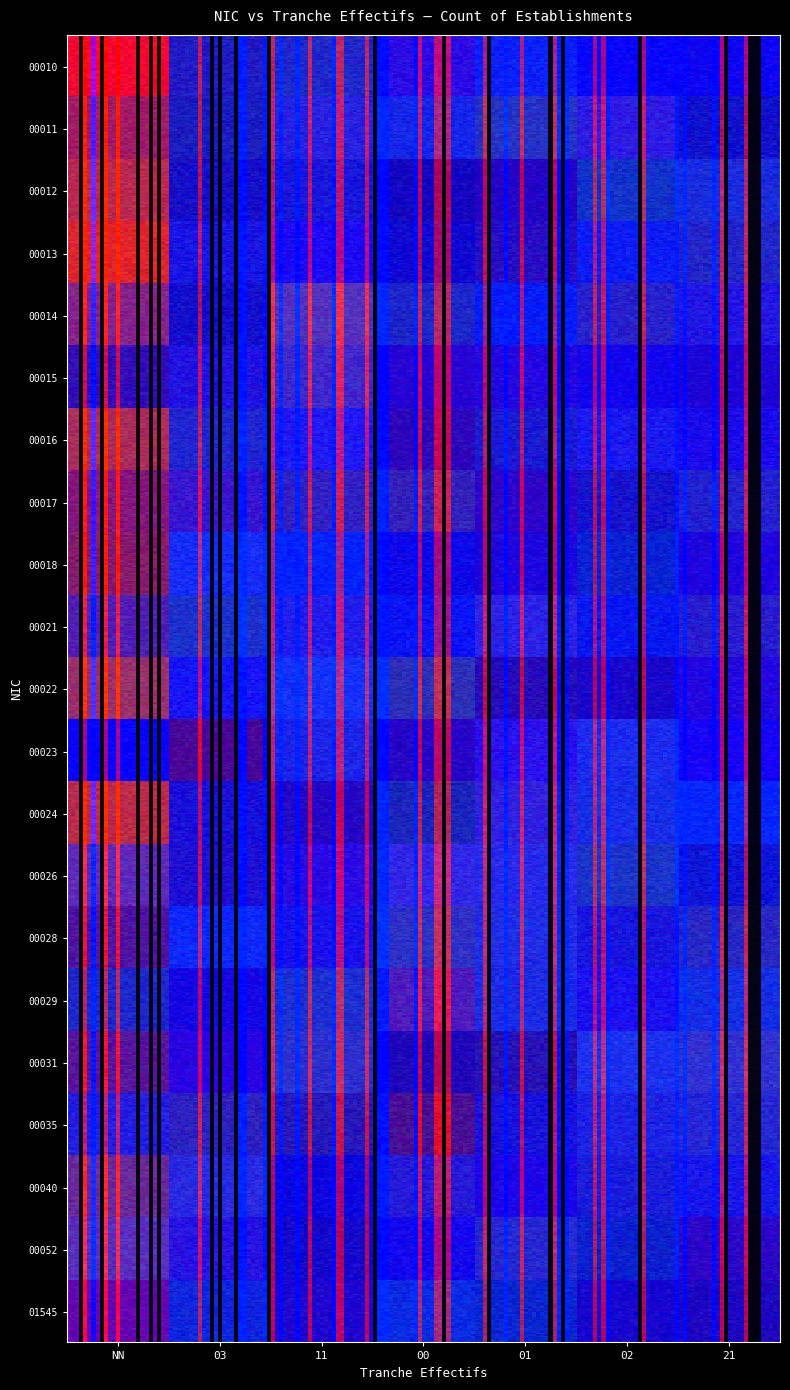

What is the difference between the maximum and minimum values in the 00015 series?

1